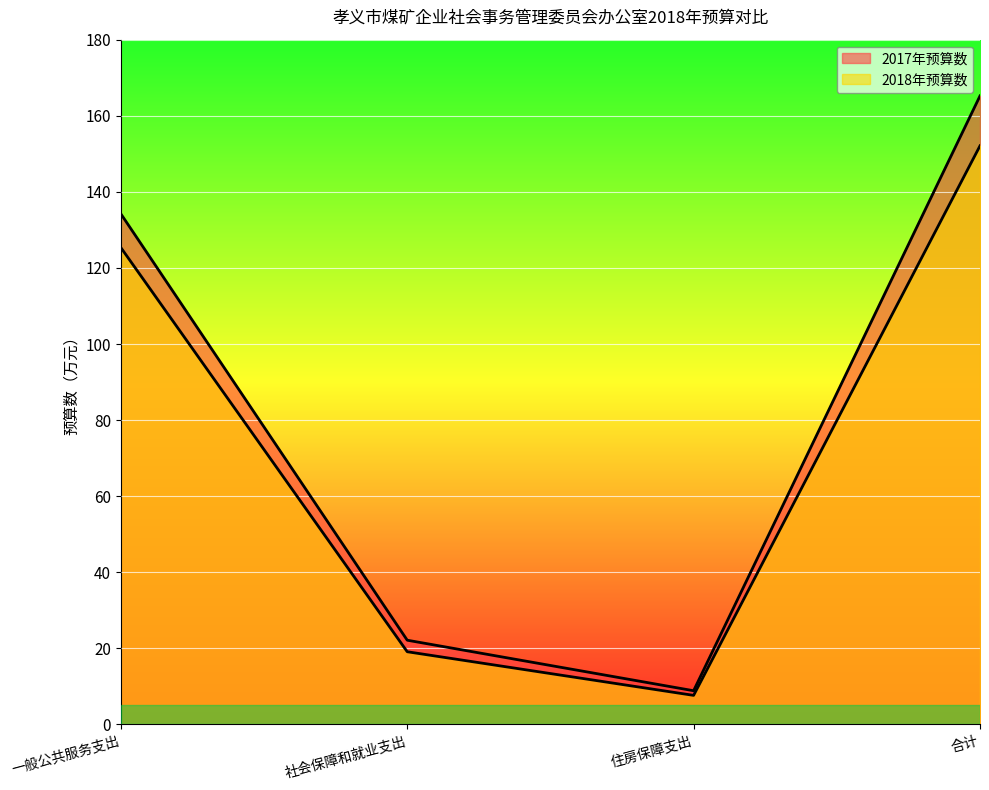

What is the sum of all 2017年预算数 values?

330.4